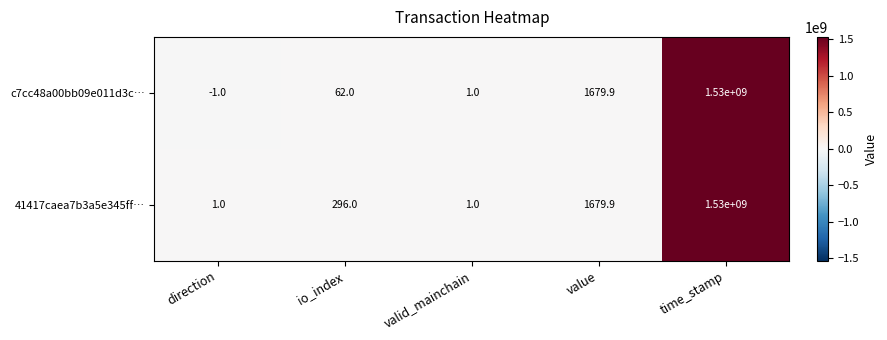

Is it true that c7cc48a00bb09e011d3c… equals -0.3 at direction?

False